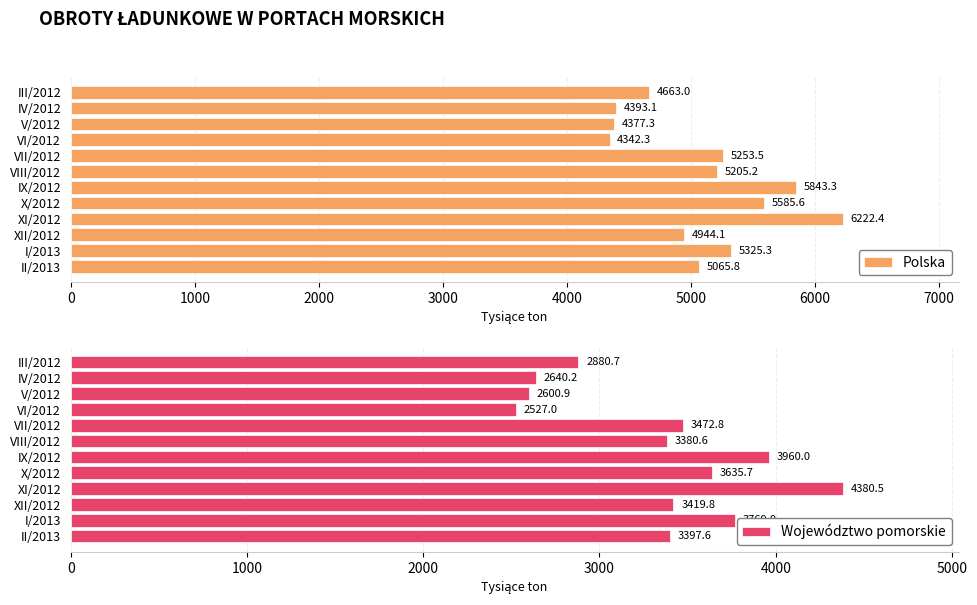

Which series has the widest spread of values?

Polska